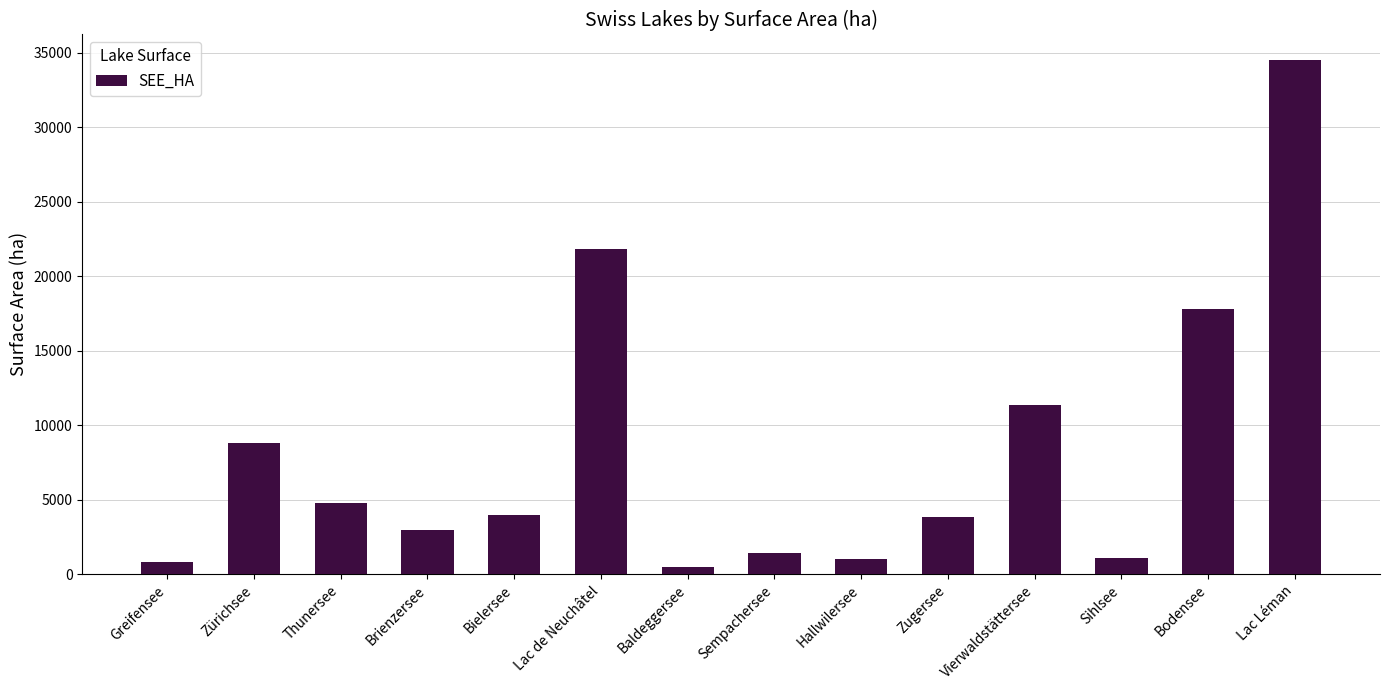

What value does the data have at Baldeggersee?

522